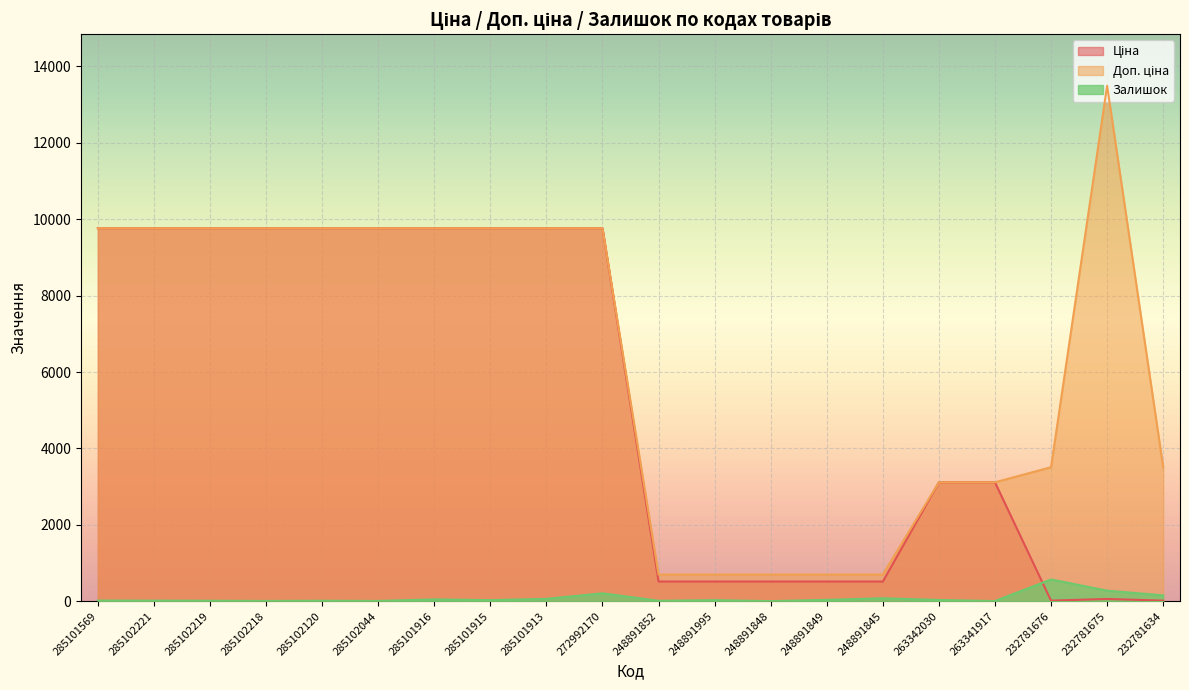

How many lines are shown in the chart?

3